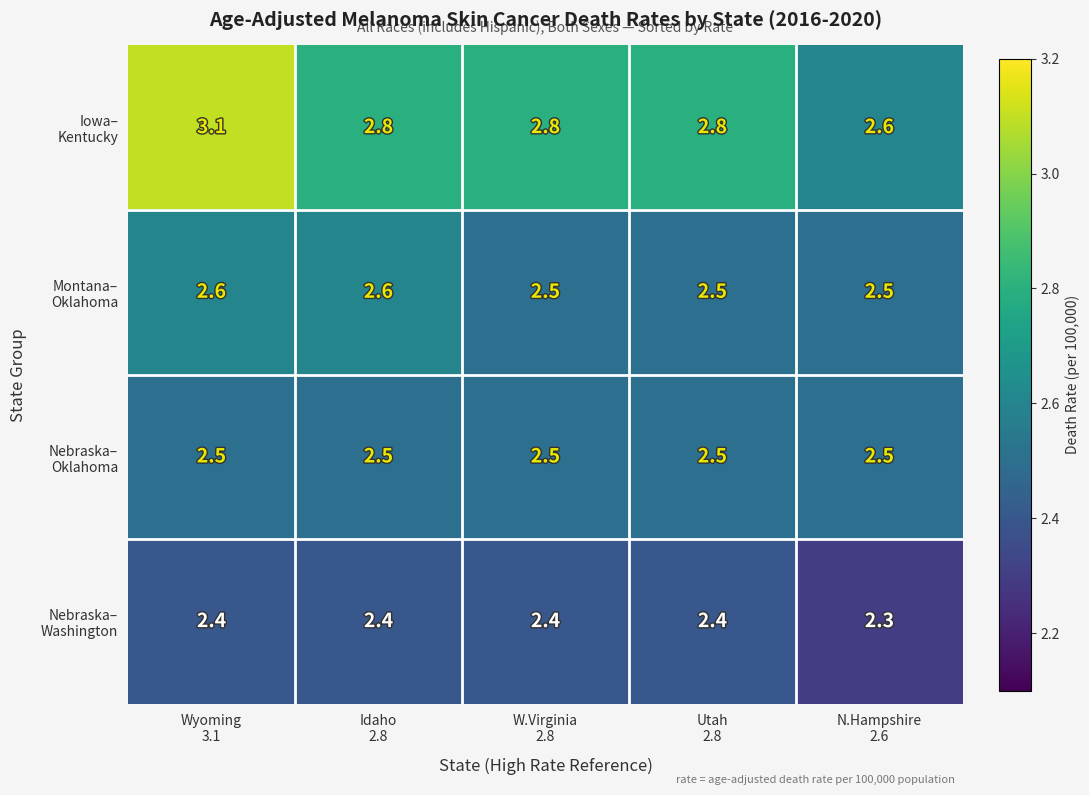

At which category is the sum across all series the highest?

Wyoming
3.1